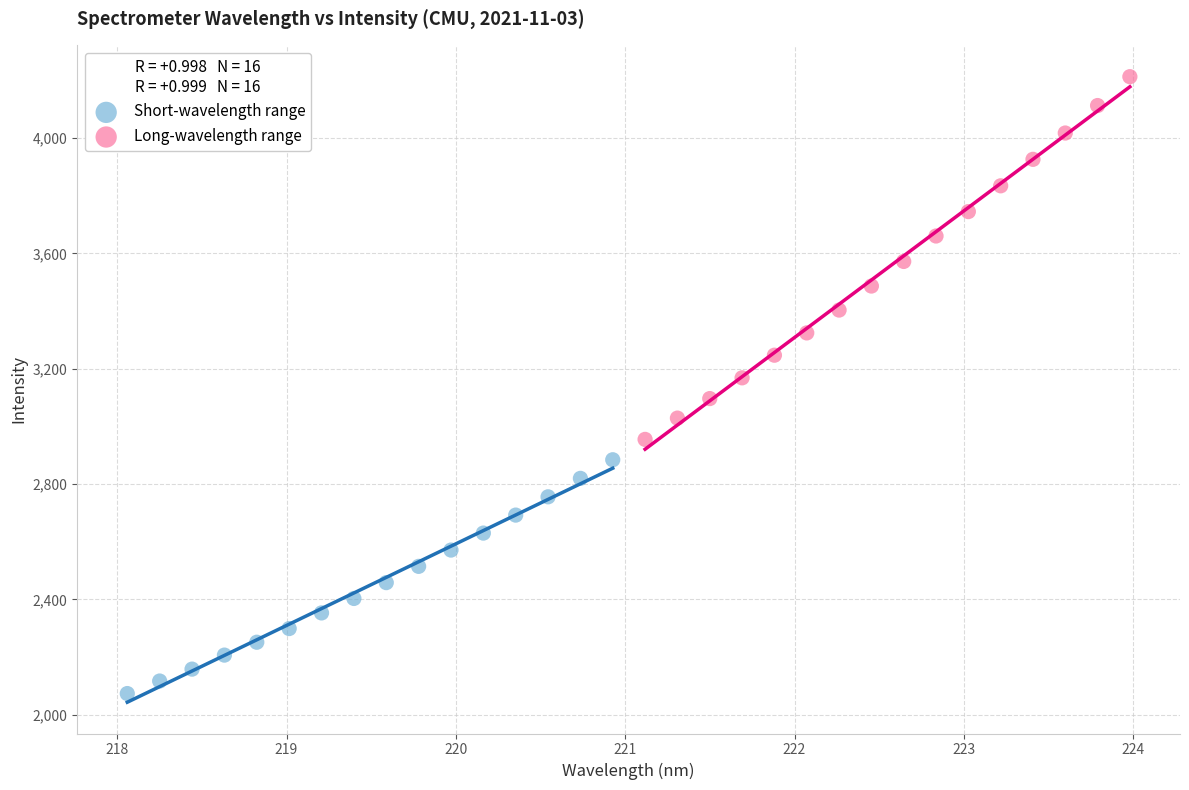

Which series reaches the maximum Y coordinate?

Long-wavelength range